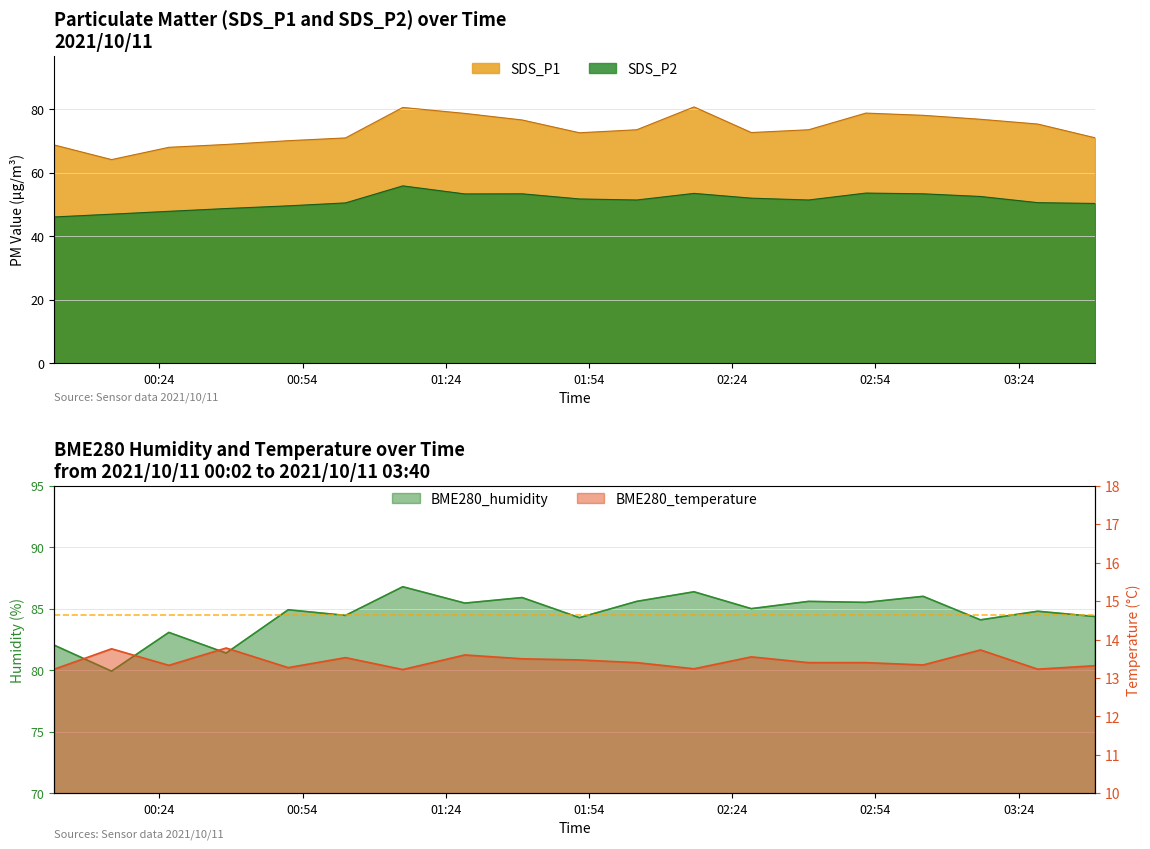

Reading left to right, what are all the values shown in this chart?

SDS_P1: 68.8	64.2	68.1	69.0	70.2	71.0	80.6	78.8	76.7	72.7	73.6	80.8	72.7	73.6	78.8	78.2	76.9	75.4	71.1
SDS_P2: 46.1	47.0	47.9	48.8	49.6	50.5	55.9	53.4	53.4	51.8	51.5	53.5	52.0	51.5	53.6	53.4	52.6	50.6	50.4
BME280_humidity: 82.0	79.9	83.1	81.4	84.9	84.5	86.8	85.5	85.9	84.3	85.6	86.4	85.0	85.6	85.5	86.0	84.1	84.8	84.4
BME280_temperature: 13.2	13.8	13.3	13.8	13.3	13.5	13.2	13.6	13.5	13.5	13.4	13.2	13.6	13.4	13.4	13.3	13.7	13.2	13.3